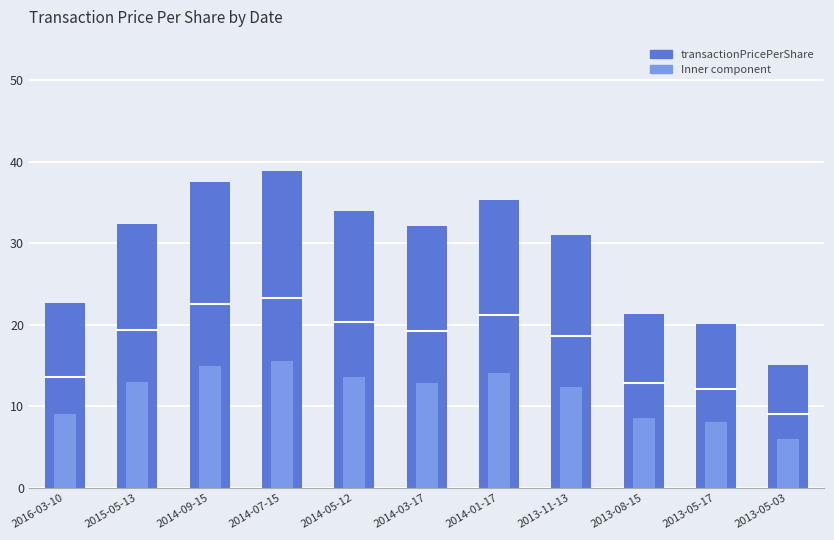

What is the total value across all series at 2013-05-03?

21.1